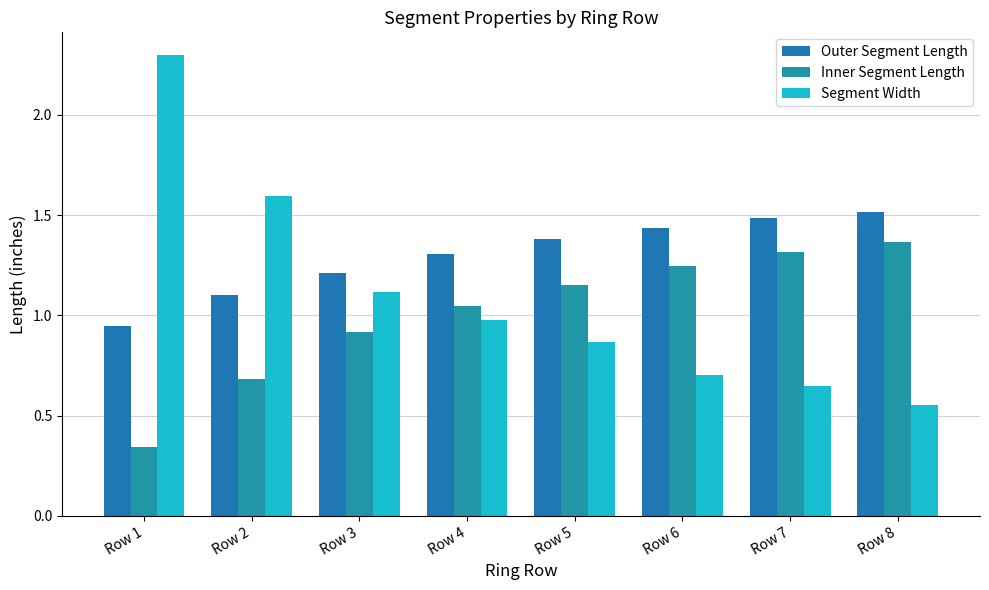

At which label does Inner Segment Length reach its minimum?

Row 1